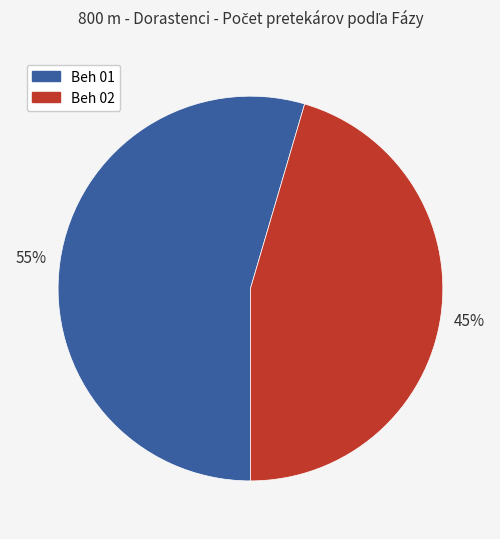

To the nearest percent, what is the combined percentage of Beh 01 and Beh 02?

100%